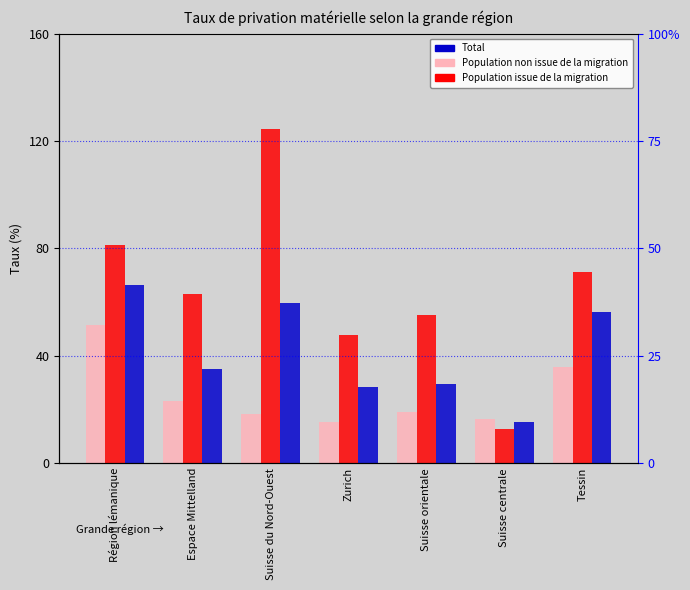

Which category has the lowest value across all series?

Suisse centrale